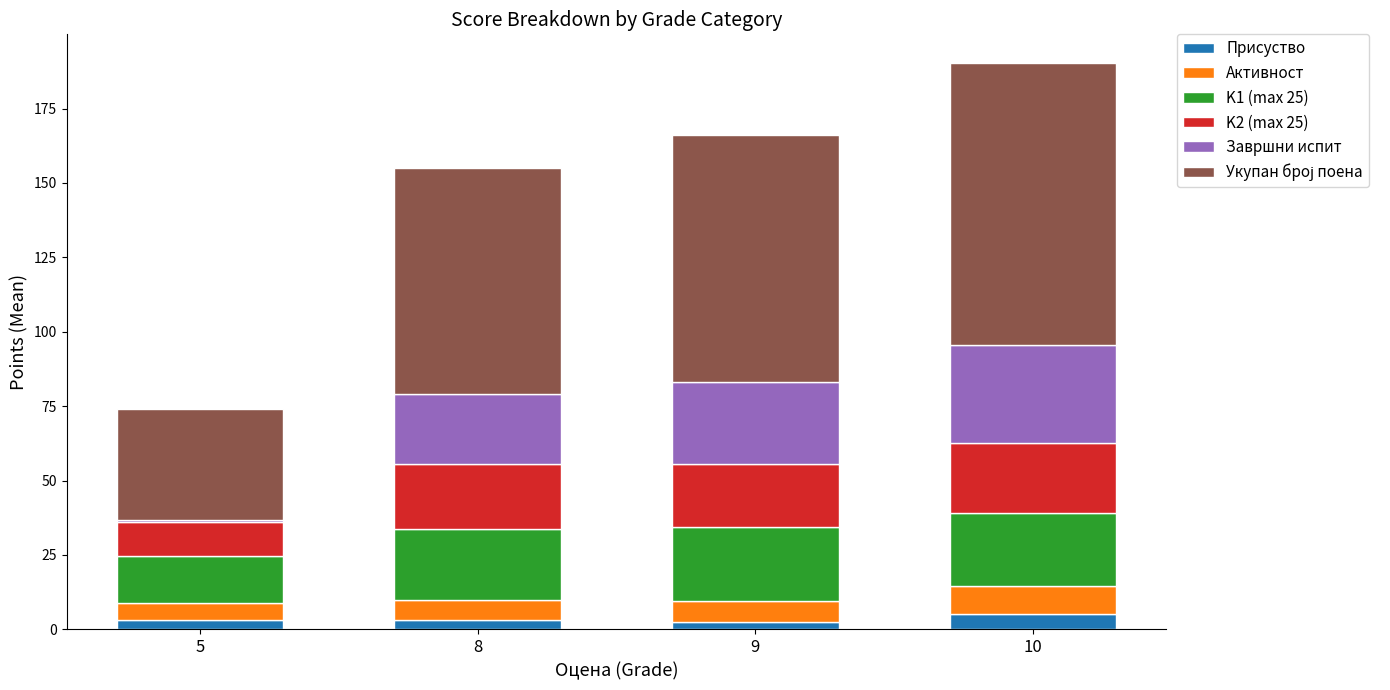

How many distinct data groups are displayed?

6